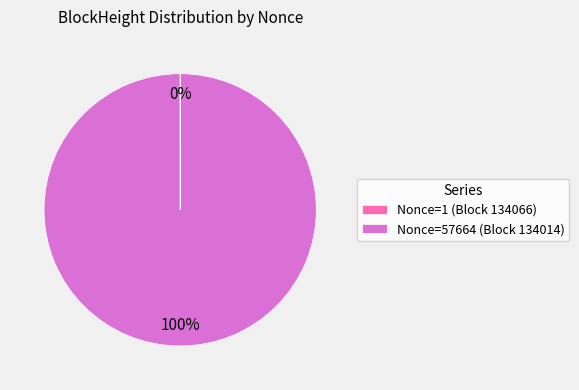

To the nearest percent, what is the average slice percentage?

50%